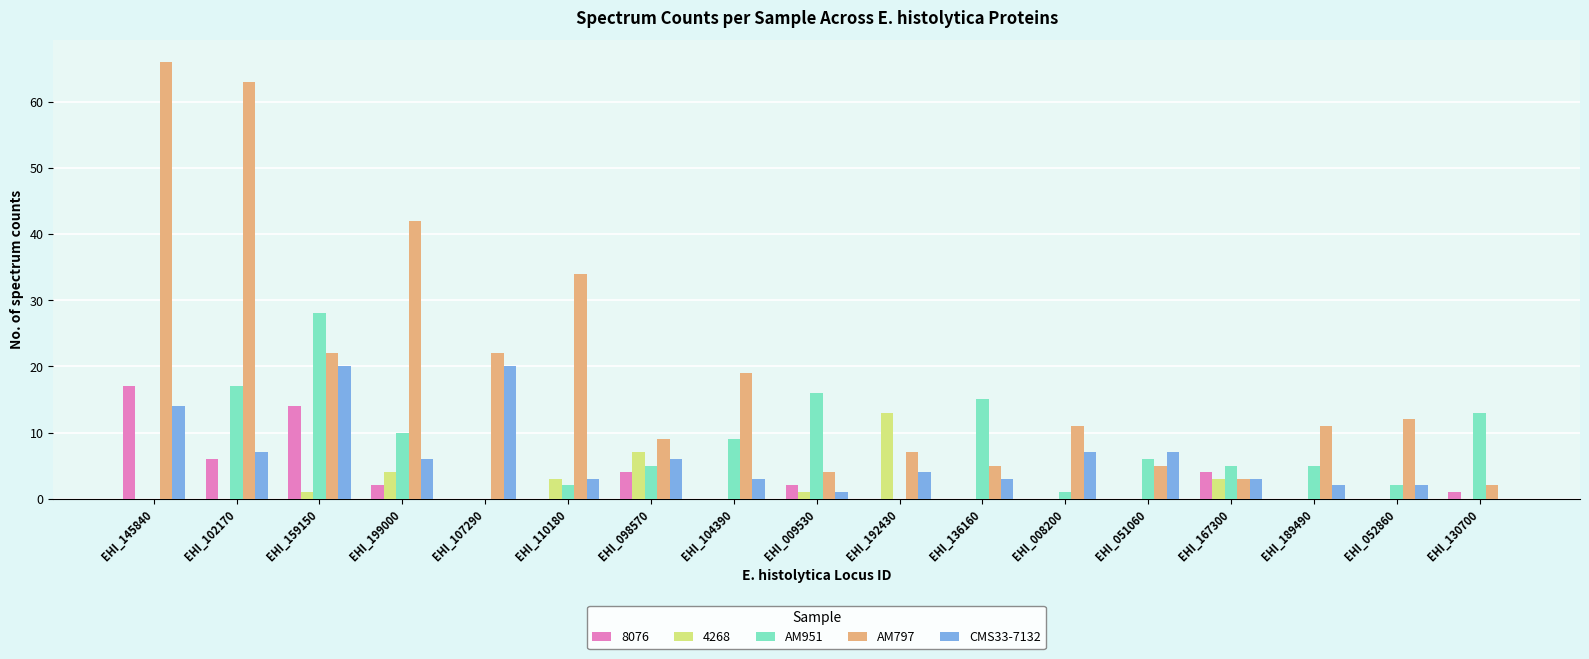

What is the approximate value of AM951 at EHI_009530, to the nearest 10?

20